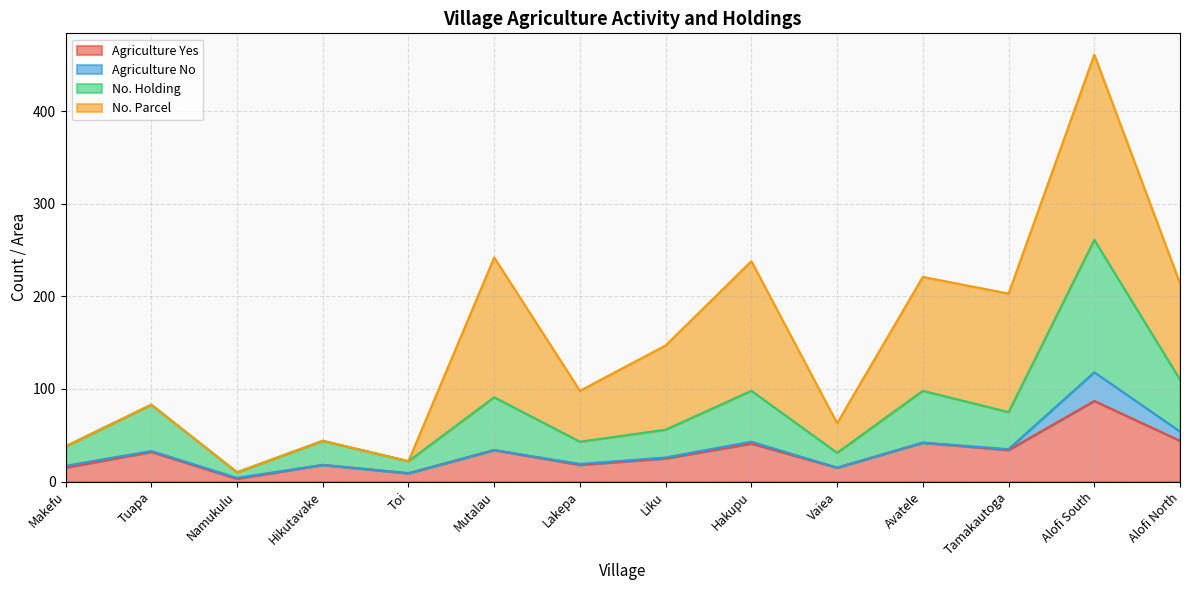

At which category is the sum across all series the highest?

Alofi South